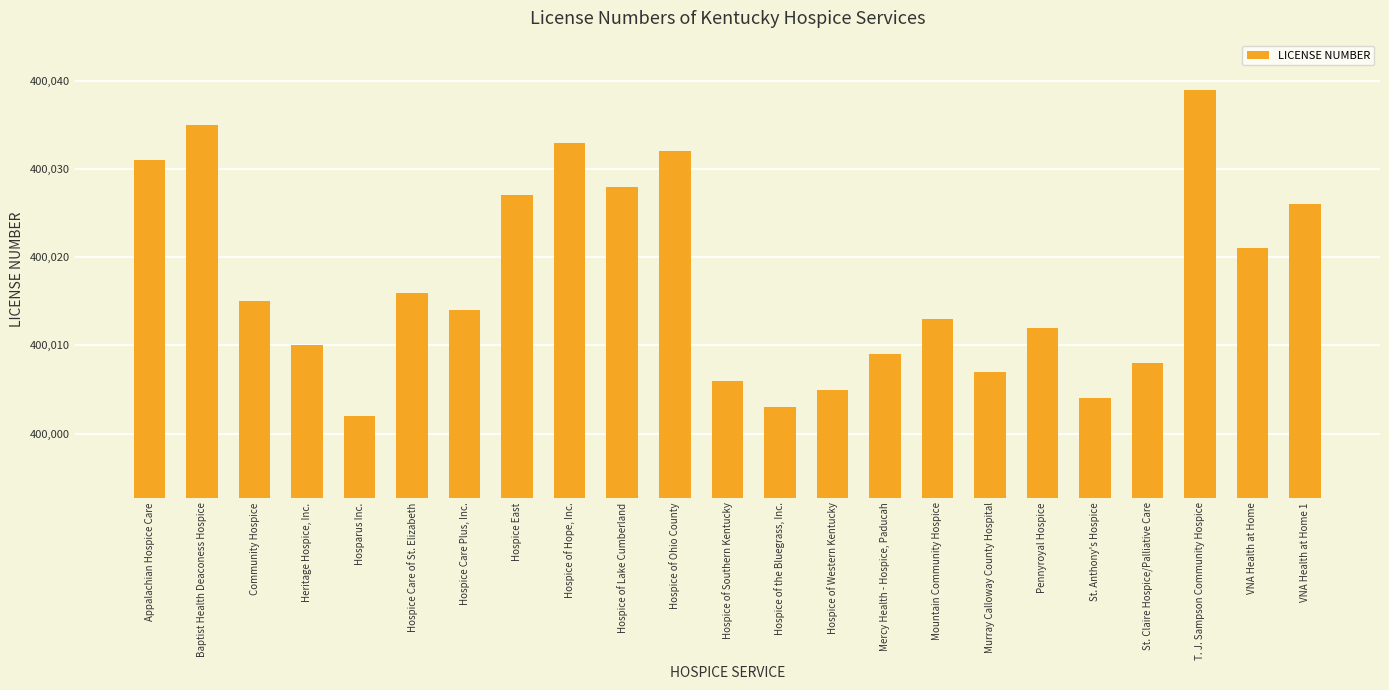

Reading left to right, transcribe all the data shown in this chart.

400031	400035	400015	400010	400002	400016	400014	400027	400033	400028	400032	400006	400003	400005	400009	400013	400007	400012	400004	400008	400039	400021	400026